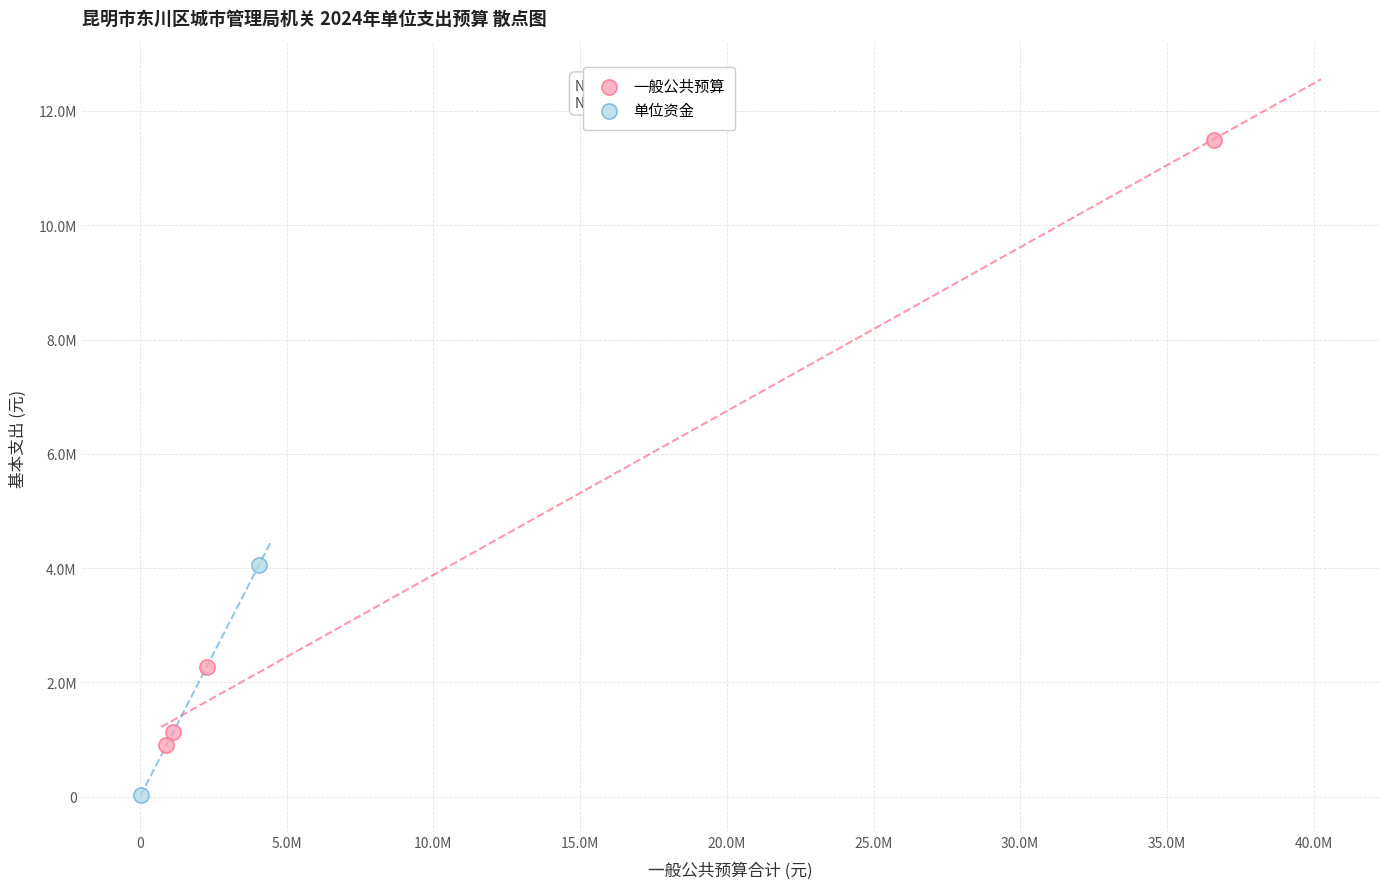

What are all the series names shown in the legend?

一般公共预算, 单位资金